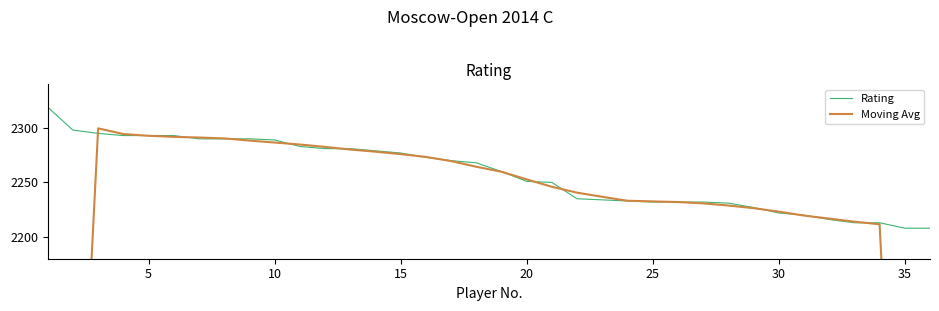

What is the difference between the maximum and minimum values in the Moving Avg series?

973.8